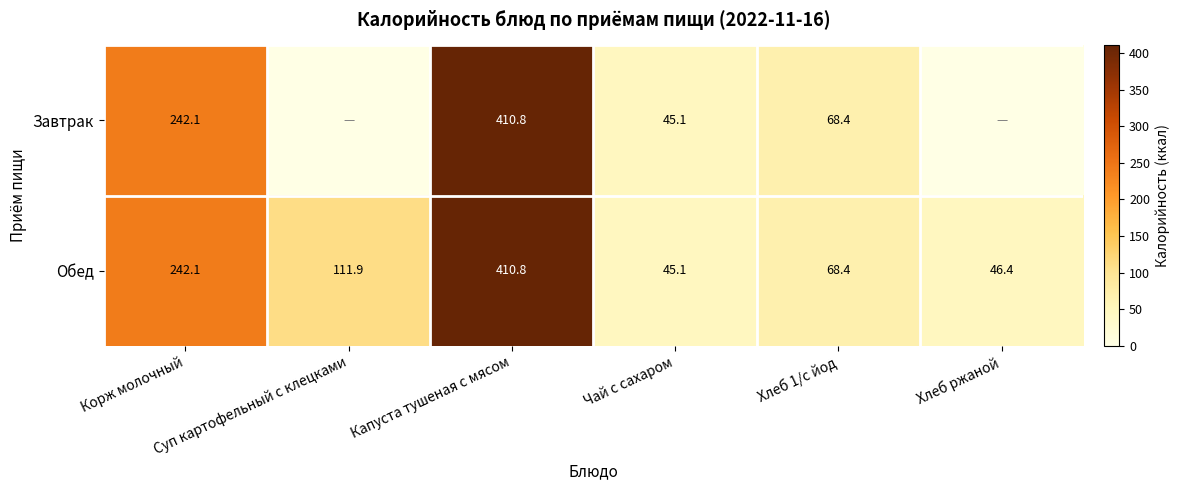

What is the average value of the Обед series?

154.1